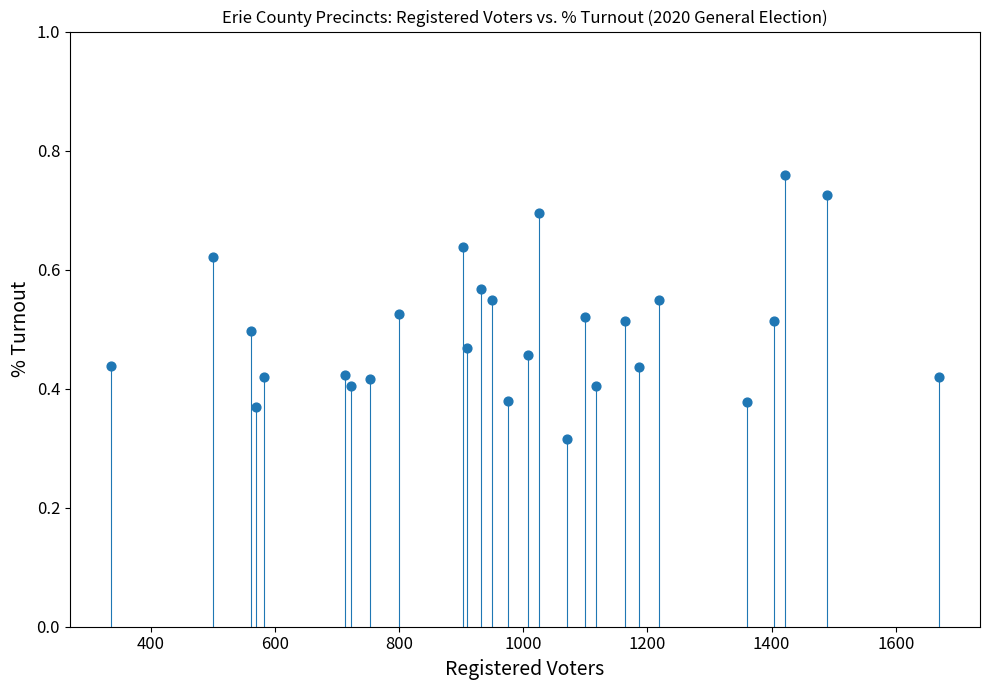

What is the range of X values (max minus min)?

1333.0